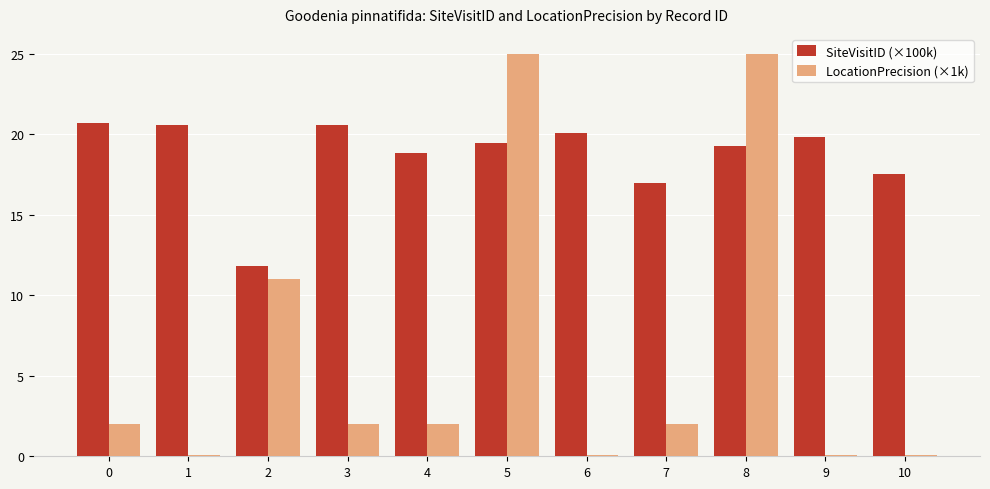

What is the average value of the SiteVisitID (×100k) series?

18.7